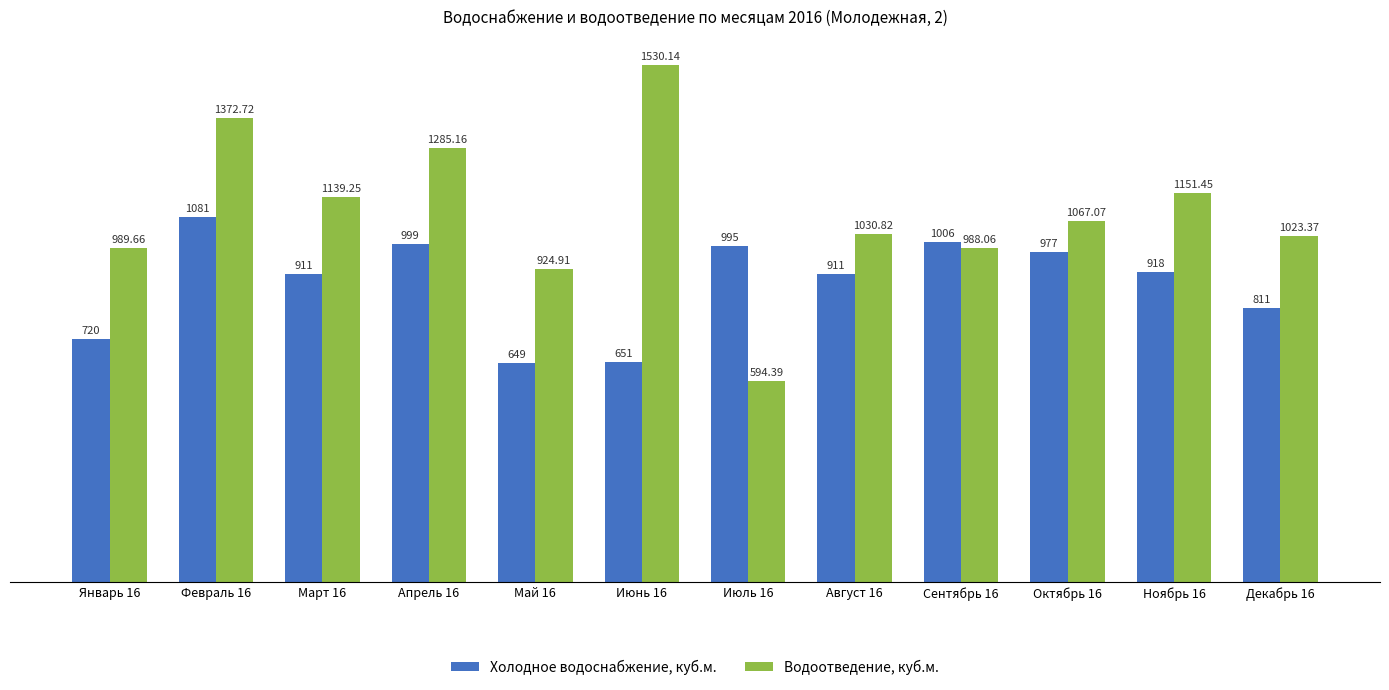

Does the chart contain stacked bars?

No